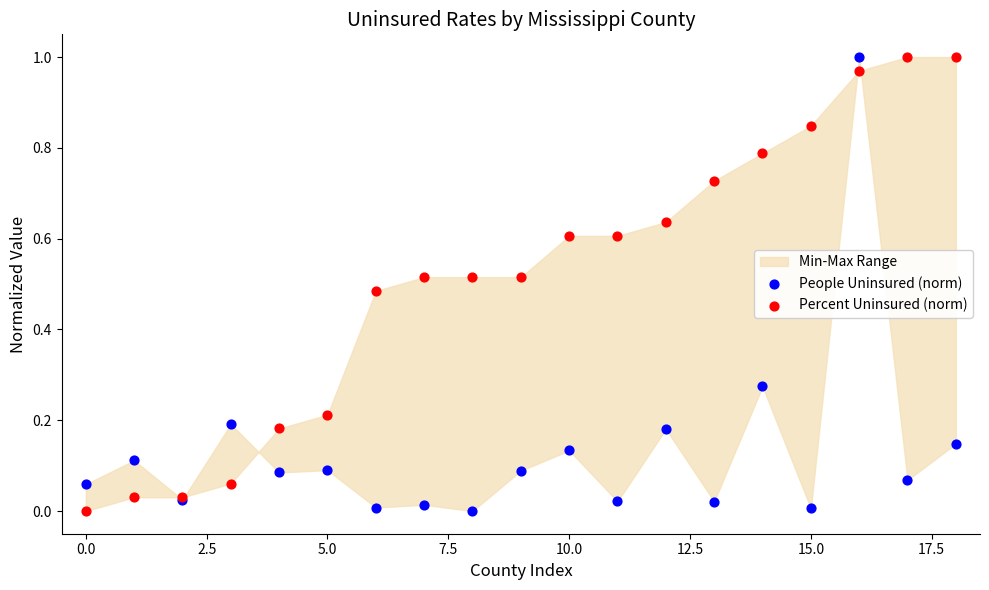

Which series contains the lowest Y value?

People Uninsured (norm)